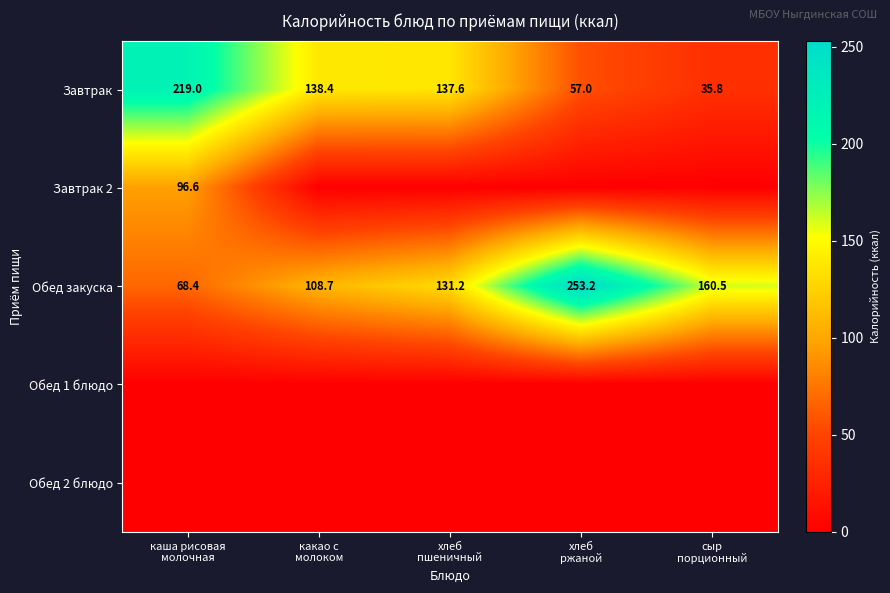

What is the minimum value for Завтрак?

35.8